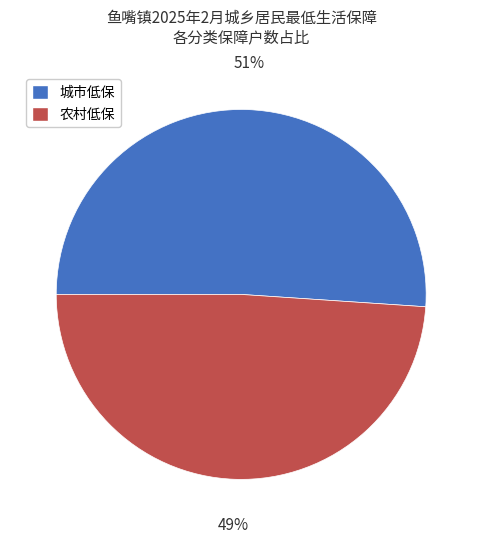

To the nearest percent, what percentage of the pie is 城市低保?

51%